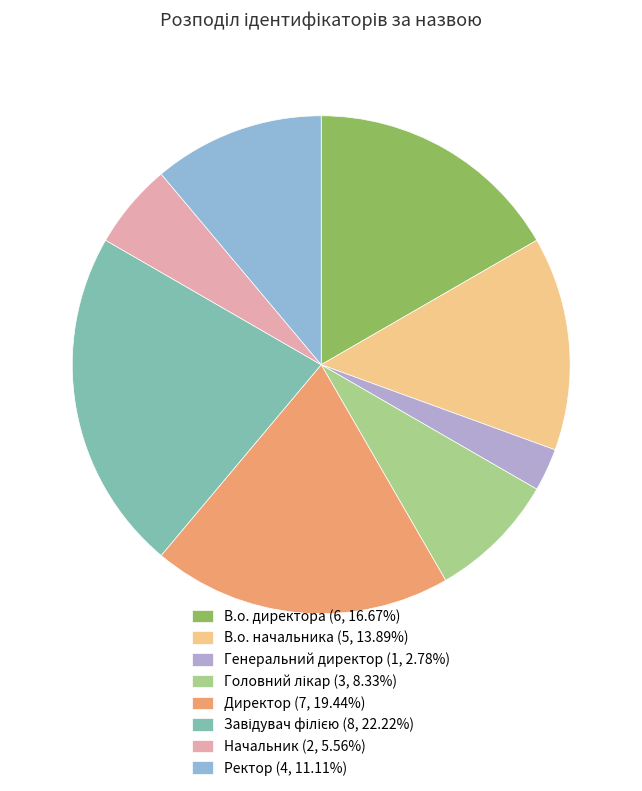

How many slices are in this pie chart?

8